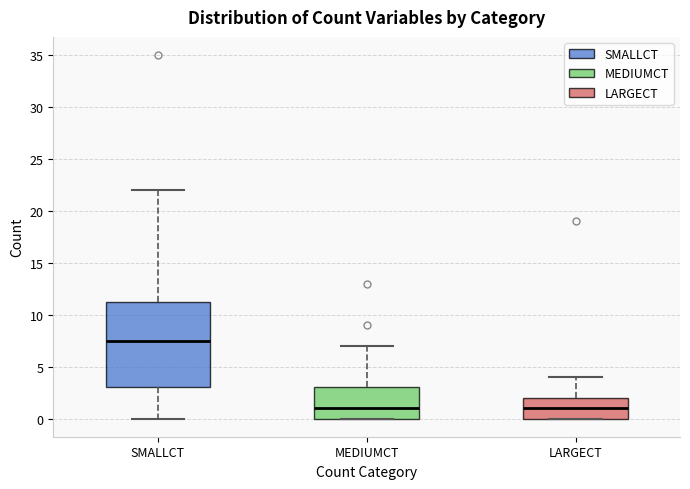

Where is the lower edge of the box for LARGECT on the y-axis? The values are not printed on the chart, so give them approximately, as read against the axis.

0.0